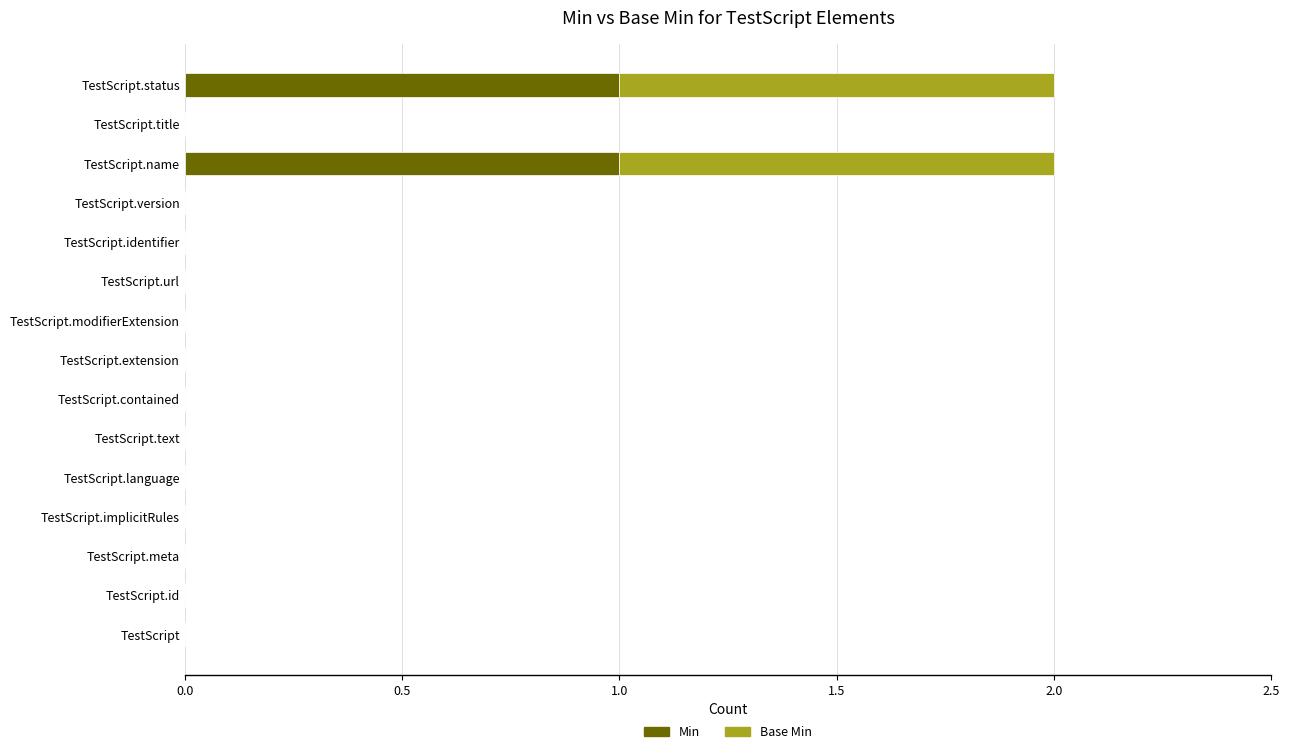

The value of Min at TestScript is 0. True or false?

True